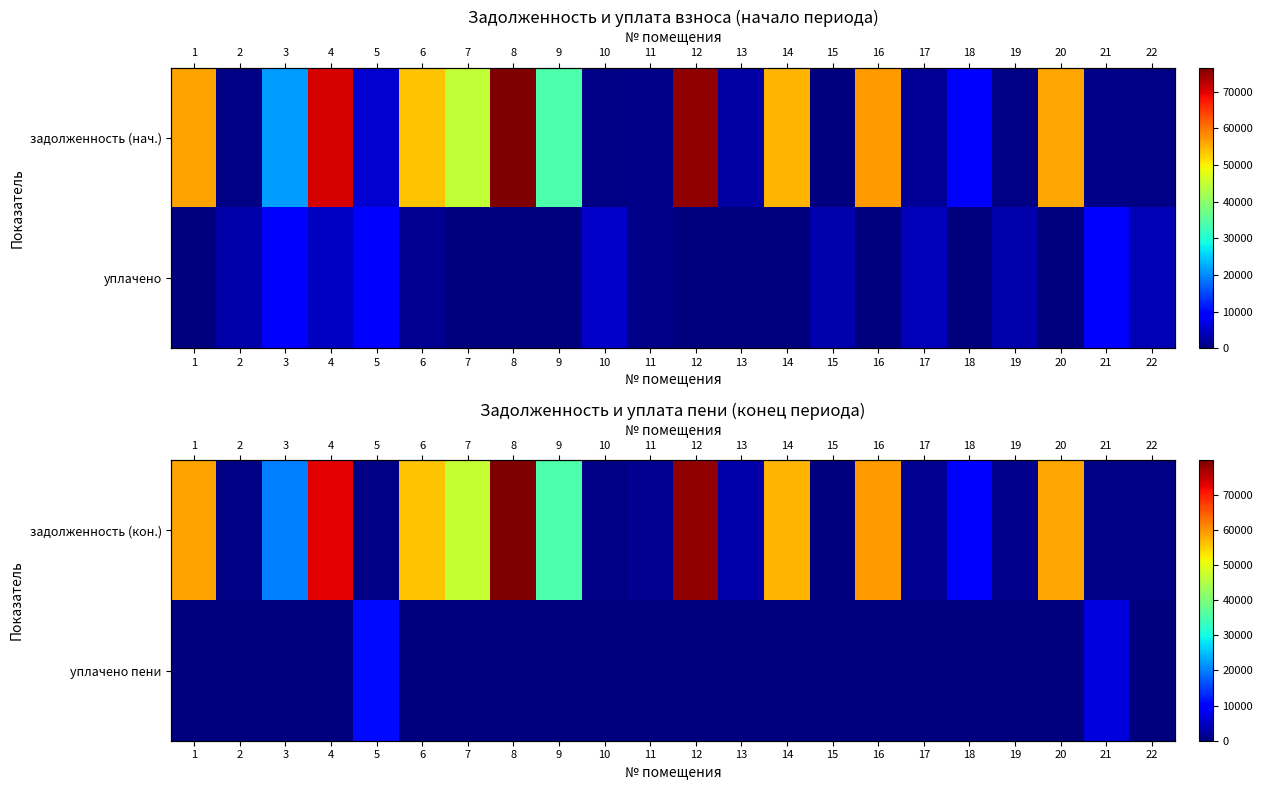

Which series has the widest spread of values?

задолженность (кон.)